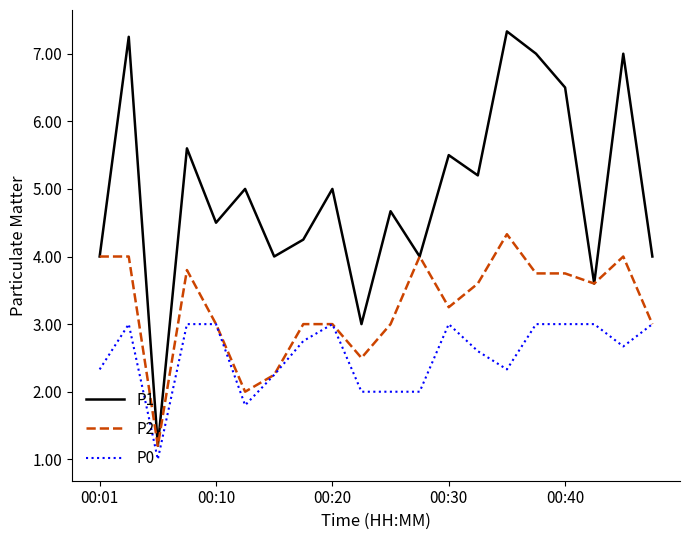

How many lines are shown in the chart?

3